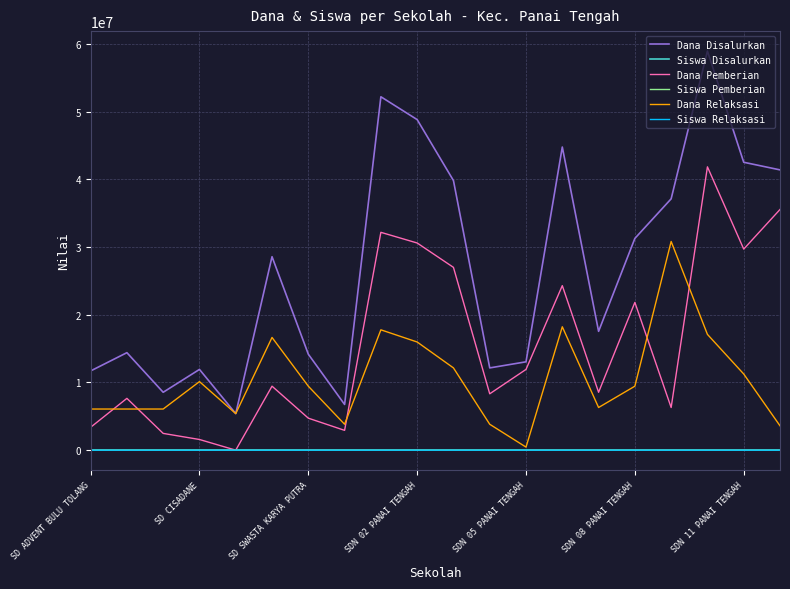

What is the maximum value shown in the chart?

58950000